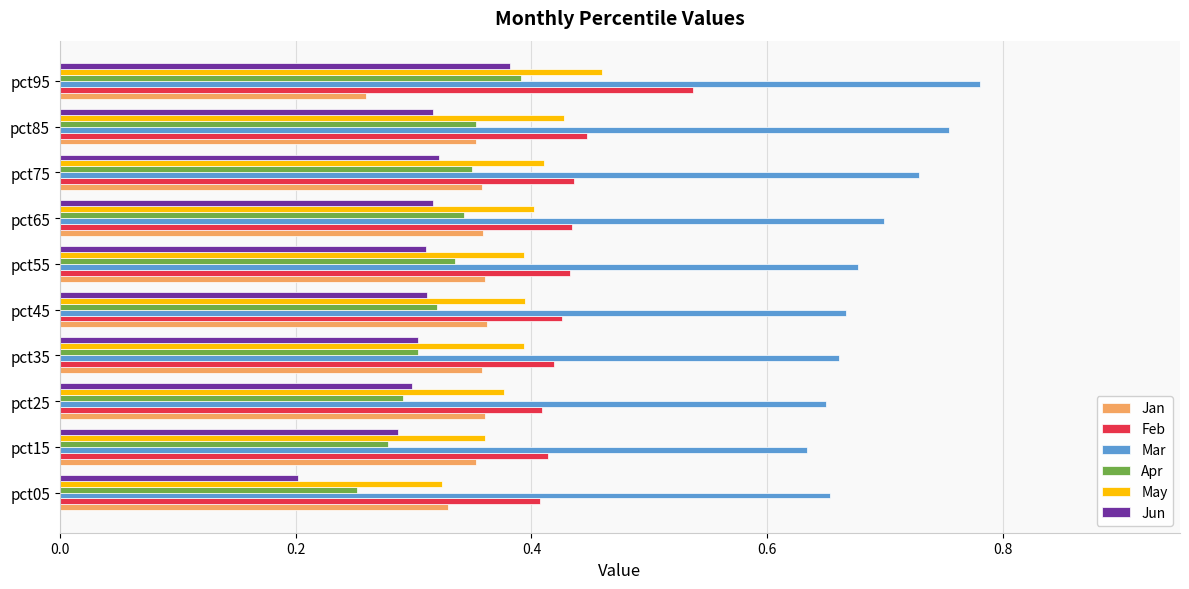

True or false: May has a value of 0.2 at pct95.

False